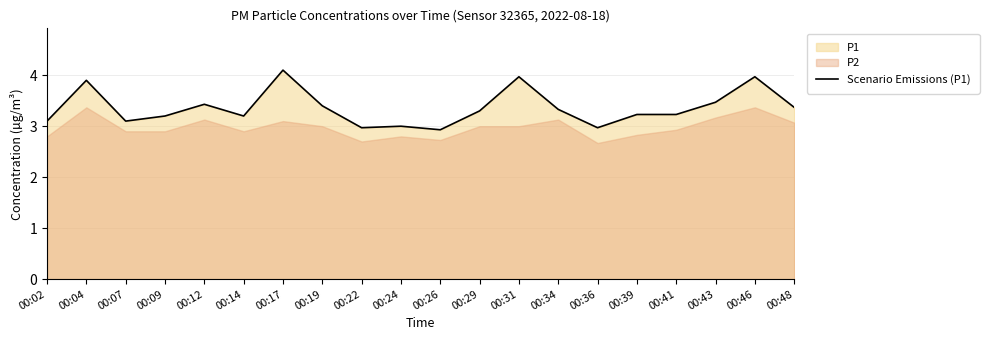

True or false: the data shows 3.4 at 00:19.

True